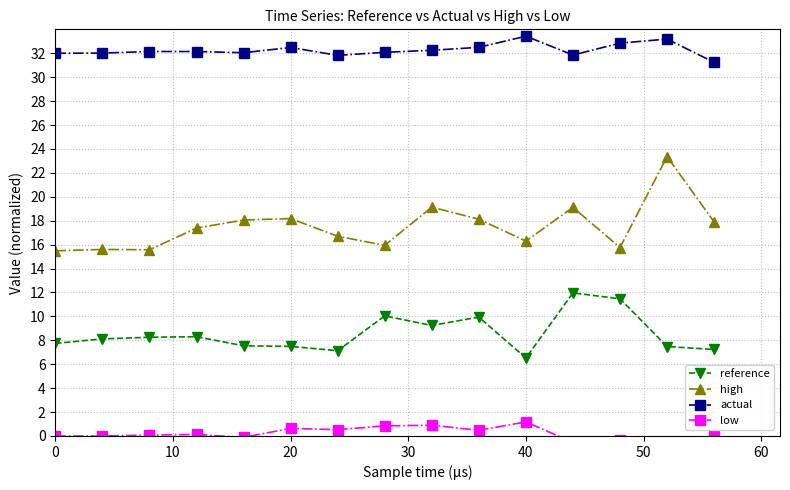

What is the minimum value for low?

-0.7